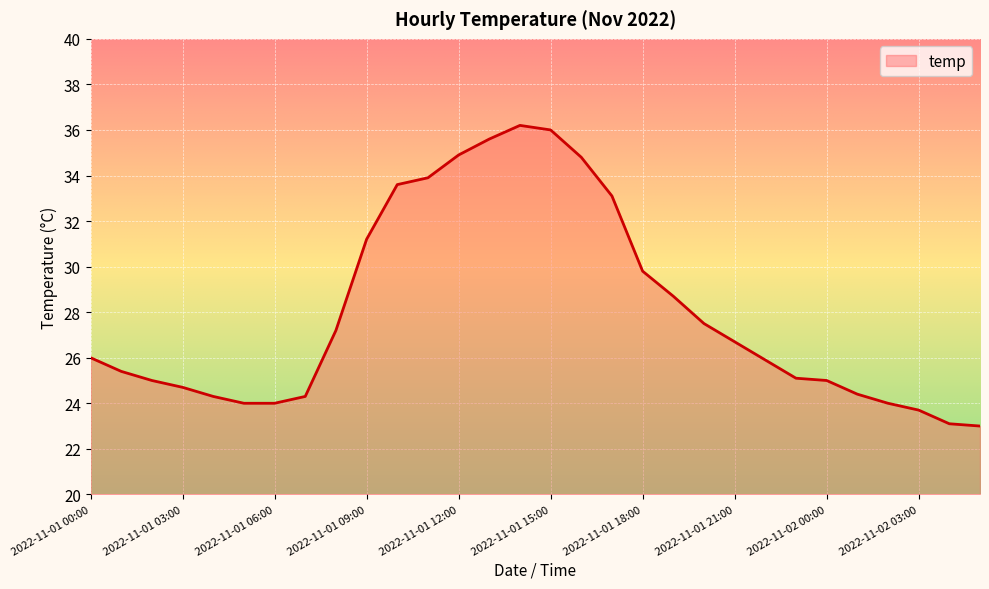

What is the greatest value displayed?

36.2